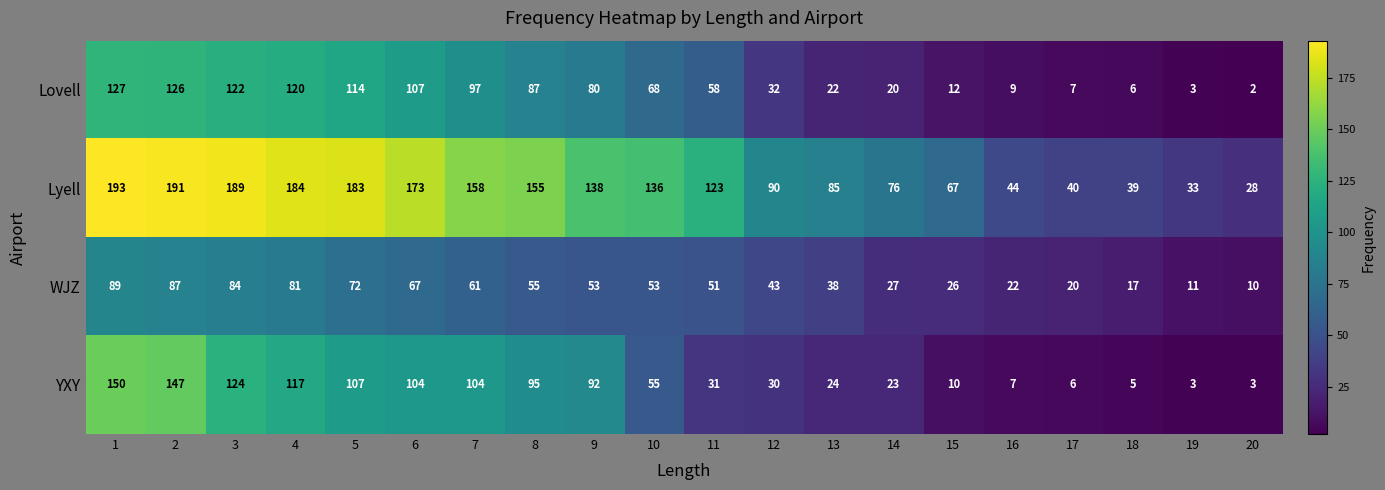

Is it true that Lovell equals 214 at 1?

False